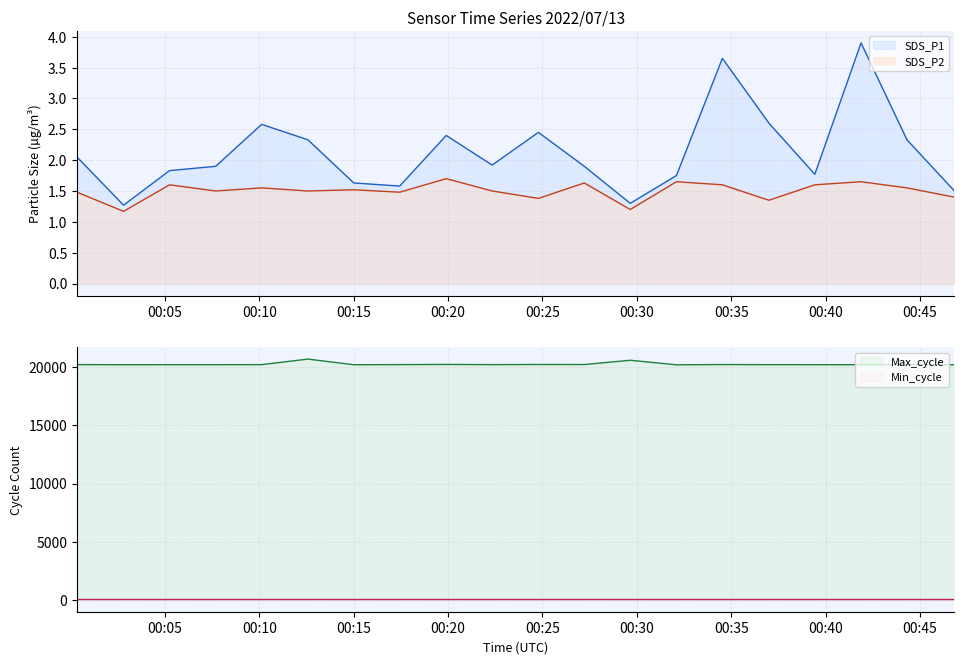

How many interior local valleys does the SDS_P1 series have?

5